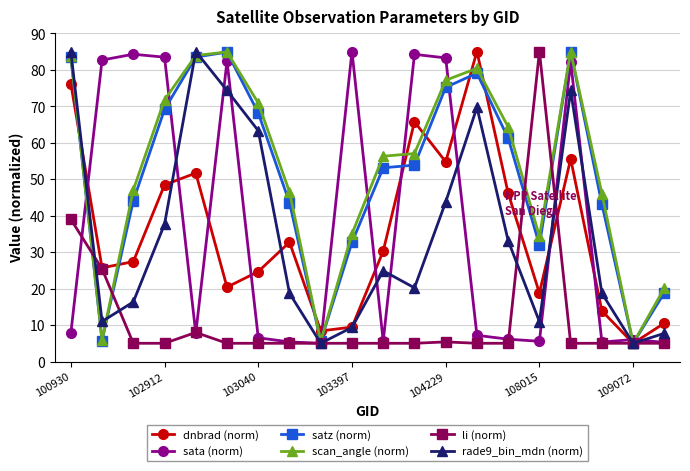

True or false: rade9_bin_mdn (norm) has more than 0 points higher than both neighbors.

True